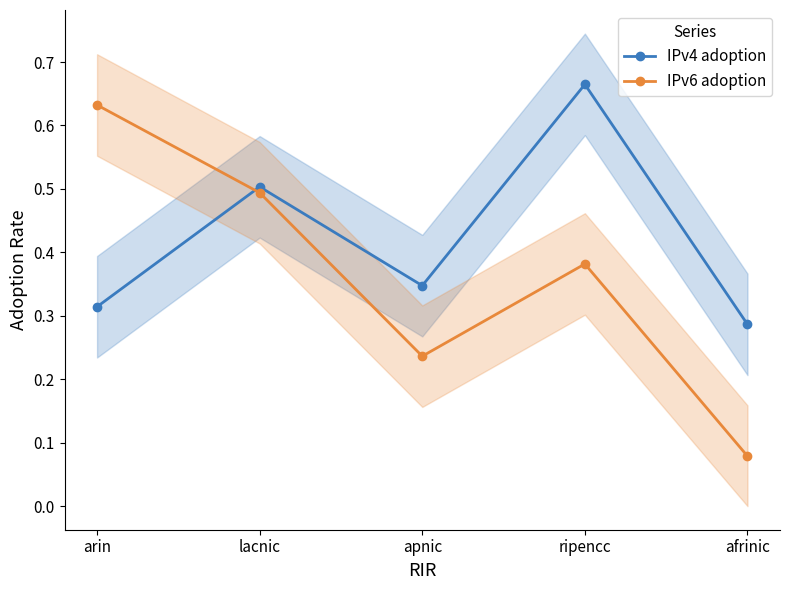

In IPv6 adoption, how many points are higher than both neighbors (excluding endpoints)?

1